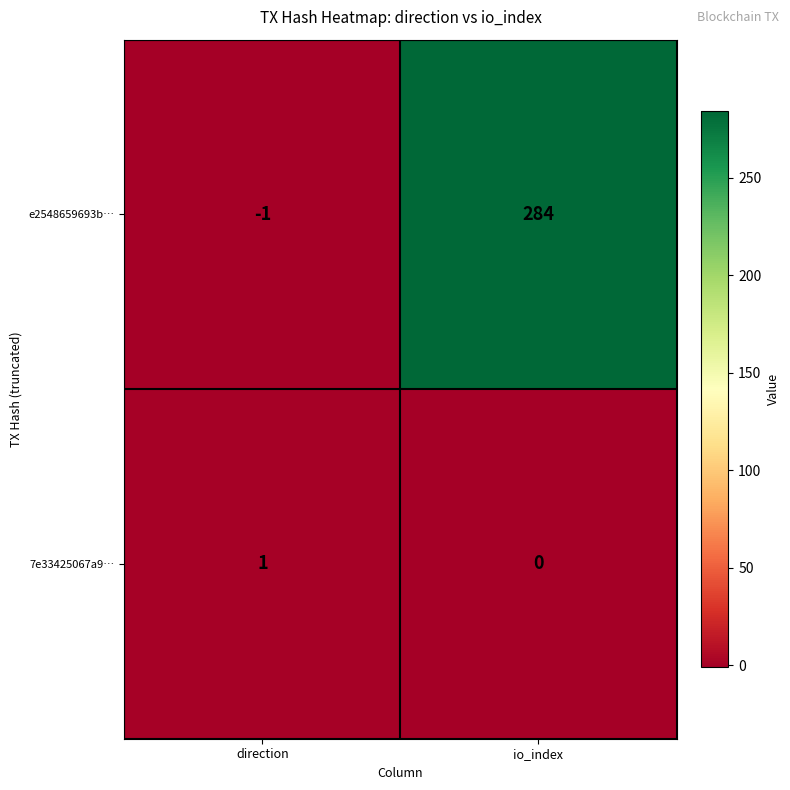

Is it true that 7e33425067a9… equals 1 at direction?

True